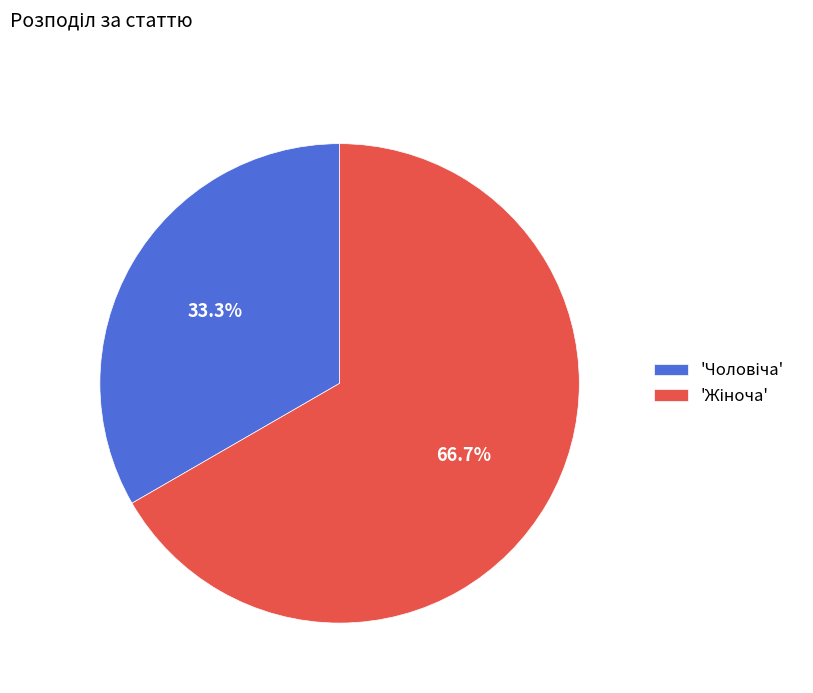

Is there a majority slice in this chart?

Yes